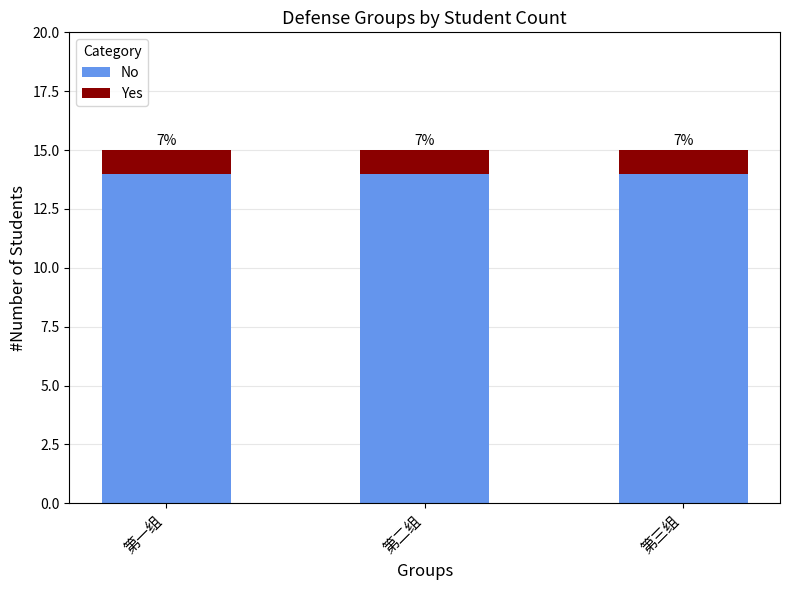

Where is Yes nearest to the value 1?

第一组